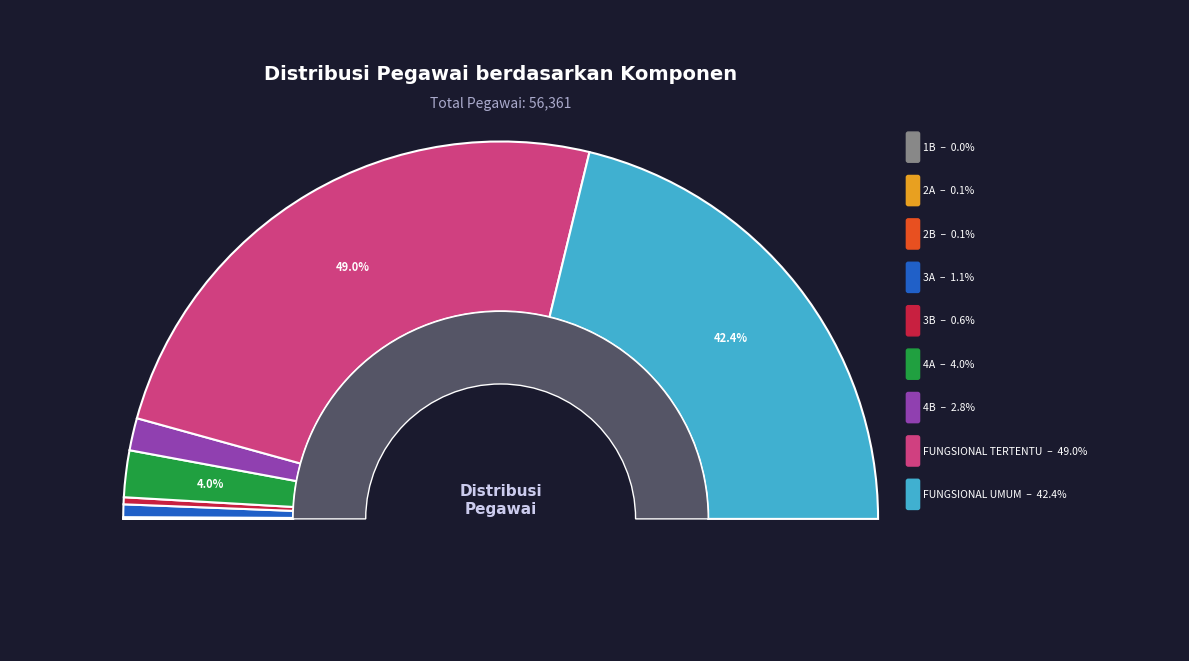

Which slice is the largest?

FUNGSIONAL TERTENTU